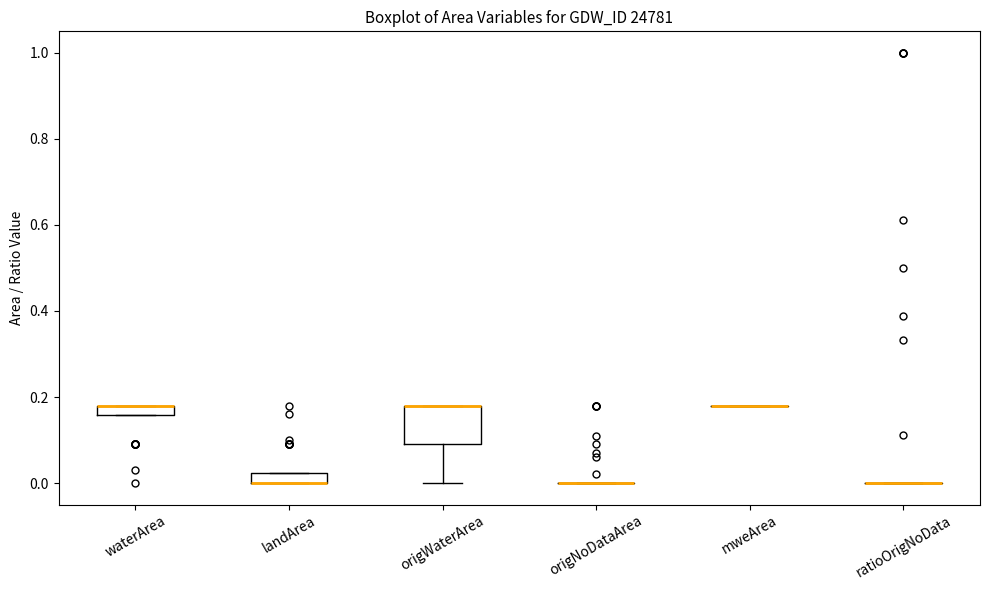

Which box is the tallest, from its lower edge to its upper edge?

origWaterArea